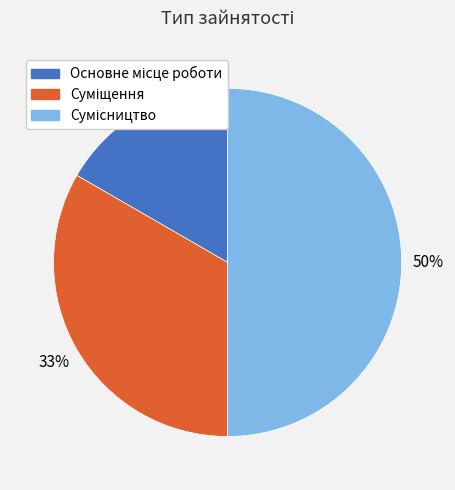

To the nearest percent, what is the average slice percentage?

33%